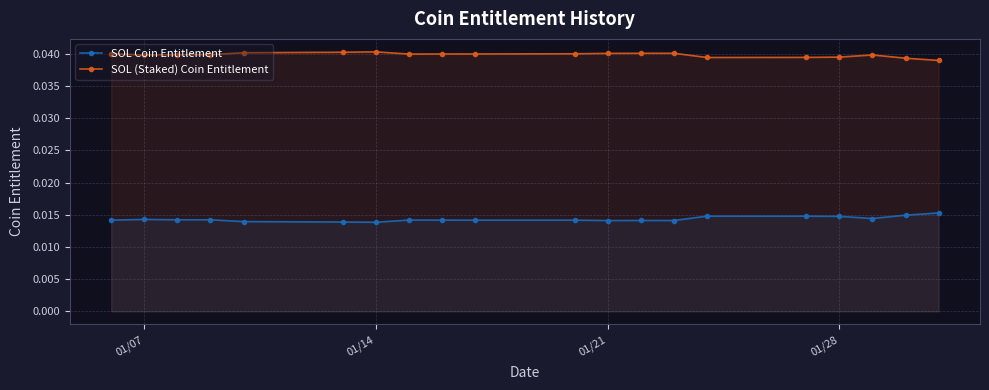

Rank the series by their maximum value, from lowest to highest.

SOL Coin Entitlement, SOL (Staked) Coin Entitlement